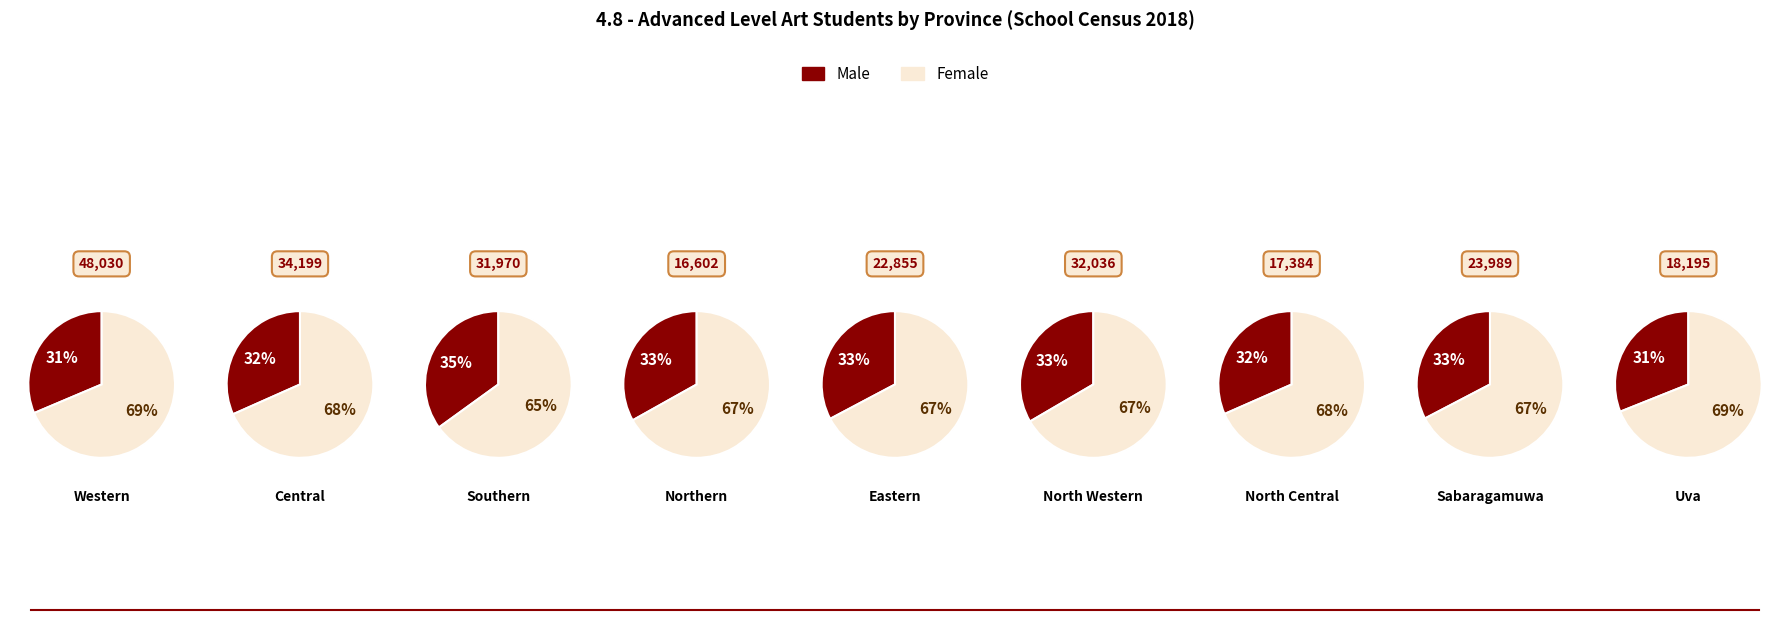

Which series changed the most between Central and Uva?

Female